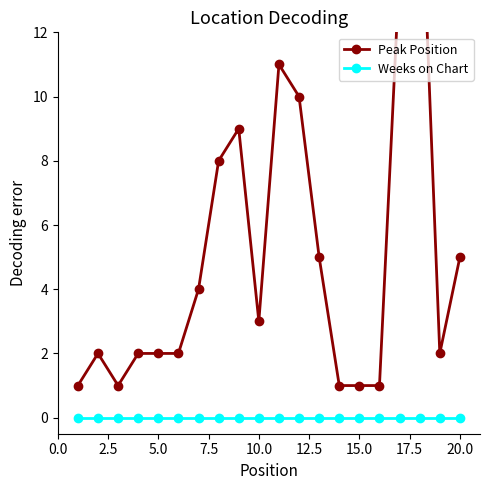

Reading right to left, list all the values displayed in this chart.

Peak Position: 5	2	18	14	1	1	1	5	10	11	3	9	8	4	2	2	2	1	2	1
Weeks on Chart: 0	0	0	0	0	0	0	0	0	0	0	0	0	0	0	0	0	0	0	0